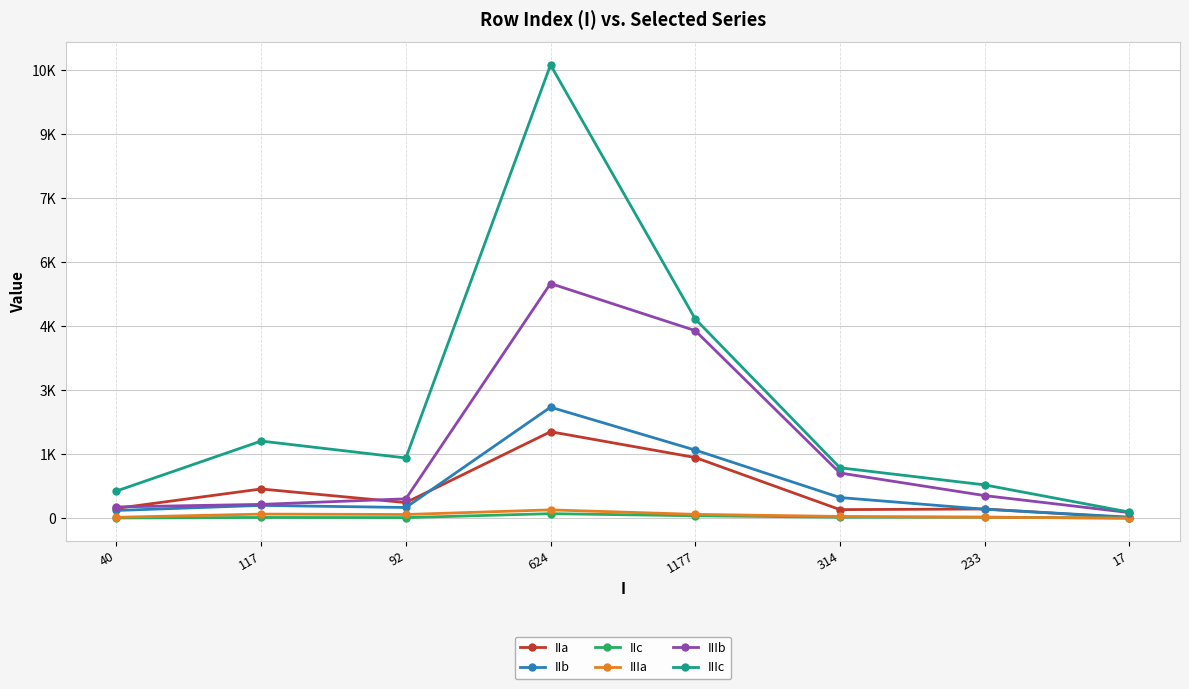

At which category does IIIc reach its first local valley?

92